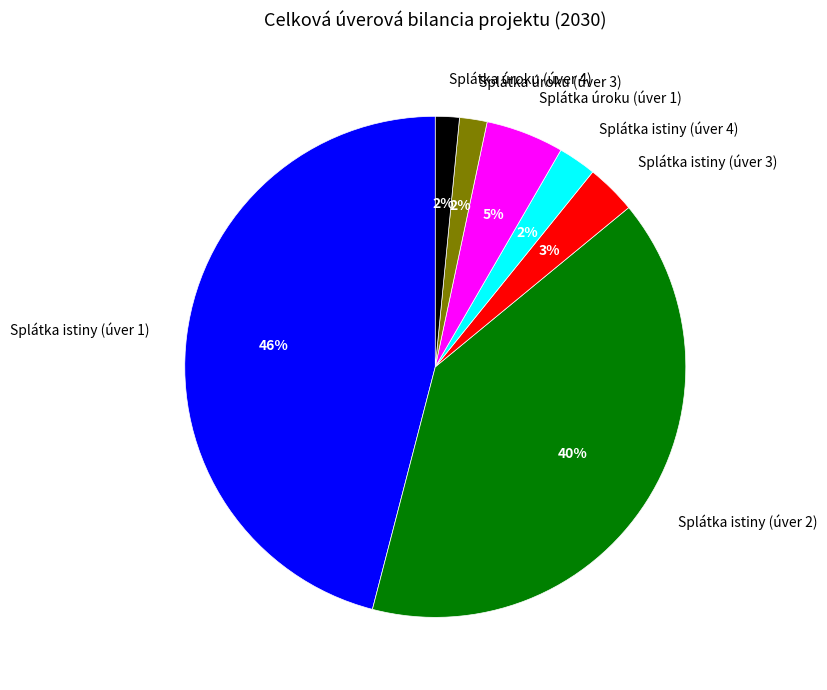

Combined, do Splátka istiny (úver 1) and Splátka istiny (úver 2) account for over 50%?

Yes